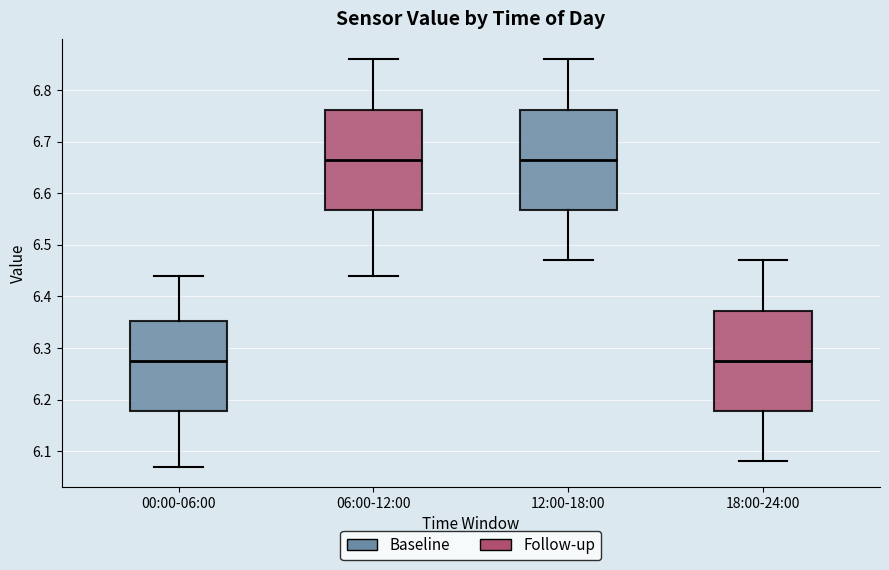

Reading left to right, transcribe this box plot: for each box, give where its median line is, the range the box spans, and where its two whiskers end, as read against the y-axis. The values are not printed on the chart, so give them approximately, as read against the axis.

00:00-06:00: median 6.28, box 6.18 to 6.35, whiskers 6.07 to 6.44
06:00-12:00: median 6.67, box 6.57 to 6.76, whiskers 6.44 to 6.86
12:00-18:00: median 6.67, box 6.57 to 6.76, whiskers 6.47 to 6.86
18:00-24:00: median 6.28, box 6.18 to 6.37, whiskers 6.08 to 6.47